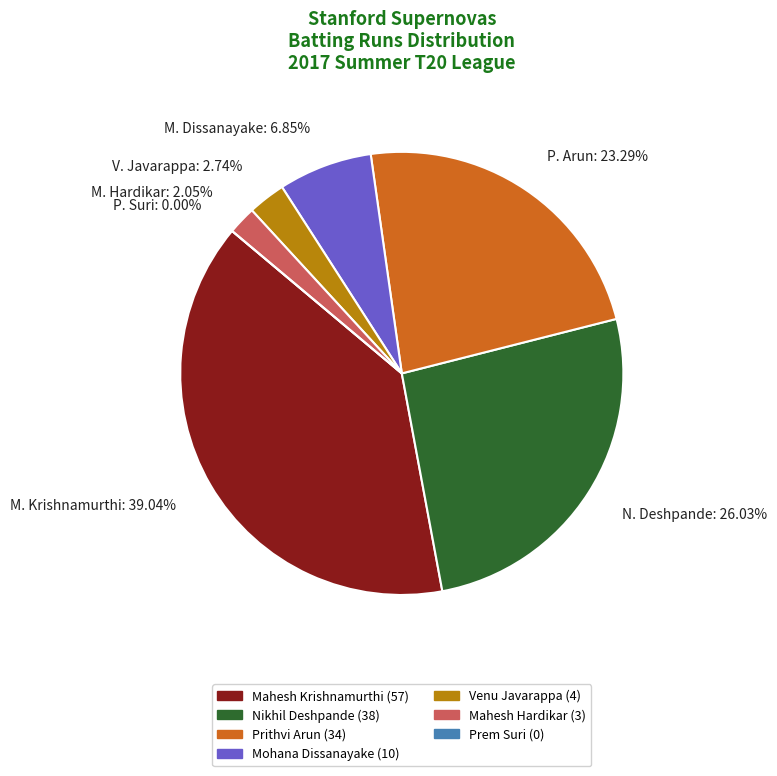

What is the smallest slice in the pie chart?

Prem Suri